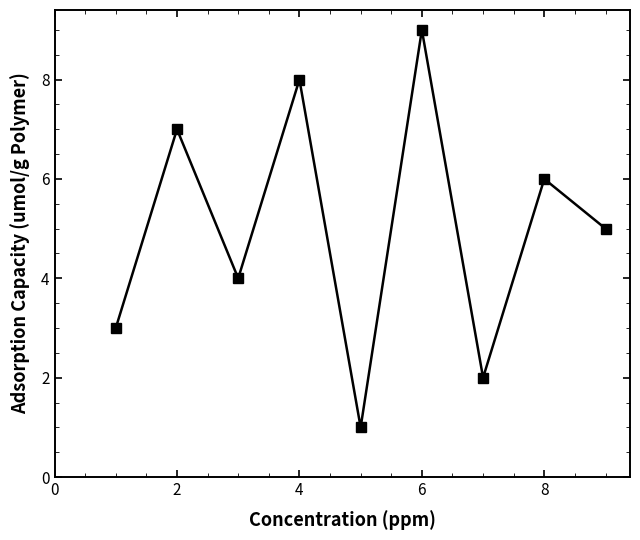

What is the difference between the second highest and minimum values?

7